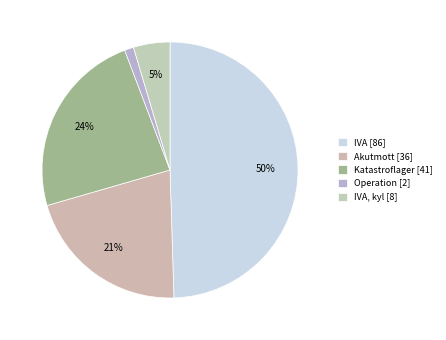

Does any single category account for the majority?

No